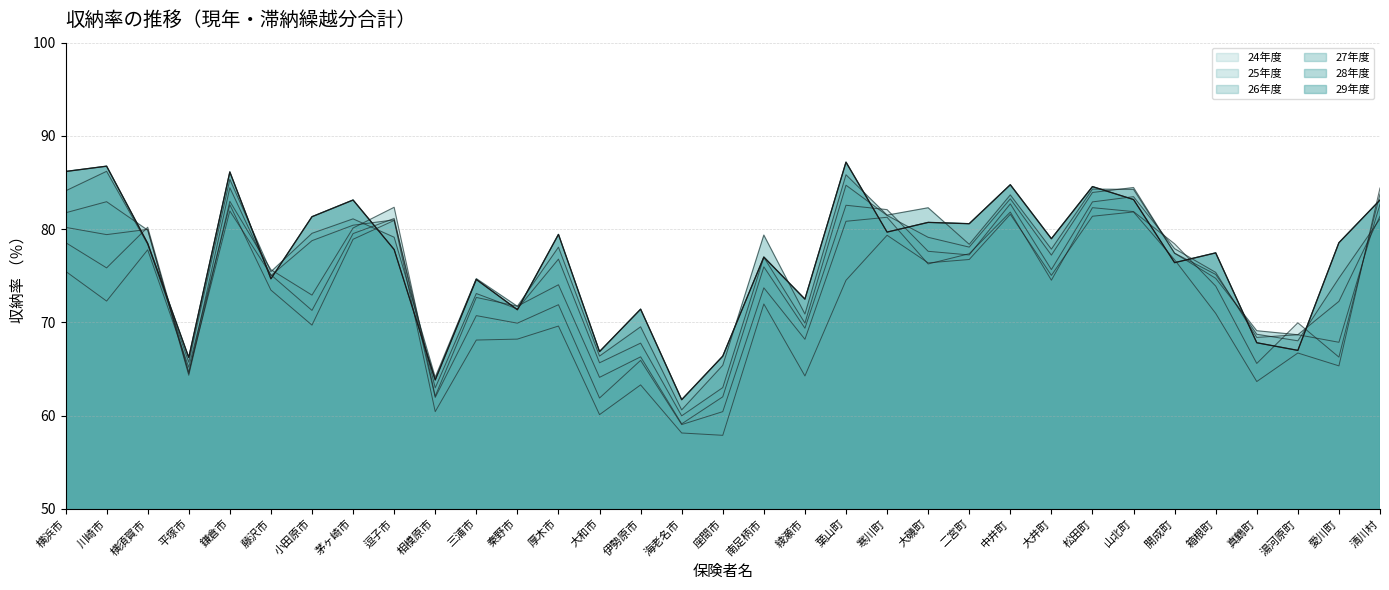

What are all the series names shown in the legend?

24年度, 25年度, 26年度, 27年度, 28年度, 29年度